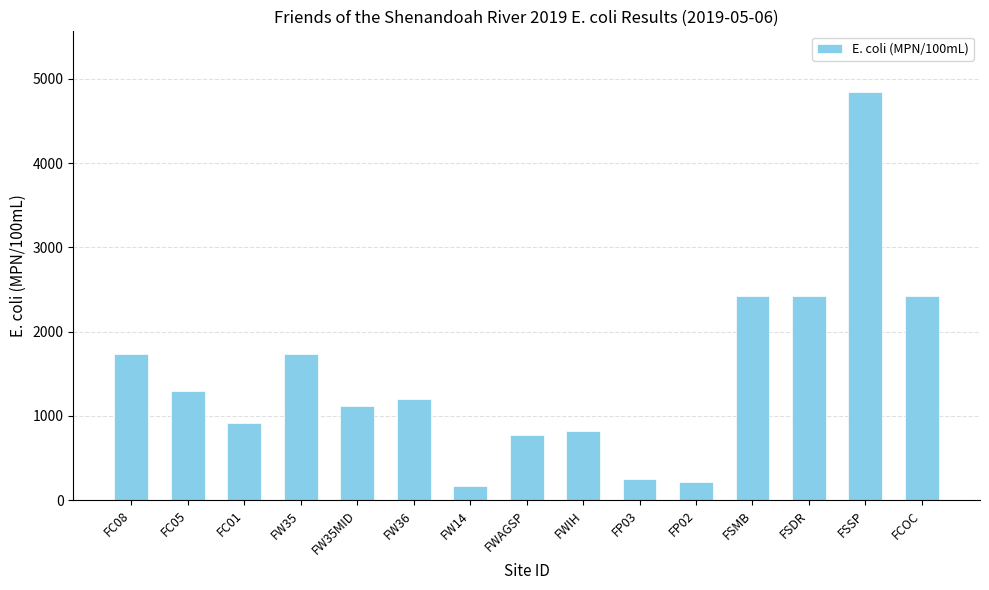

The chart shows a value of 796.6 at FW36. True or false?

False